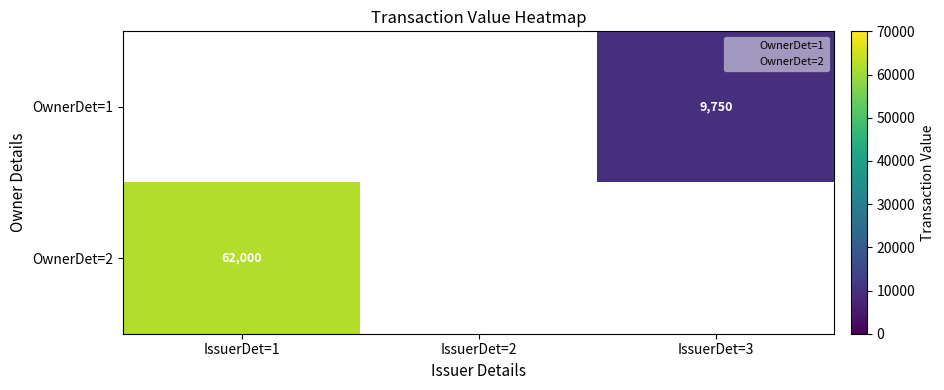

How many distinct data groups are displayed?

2